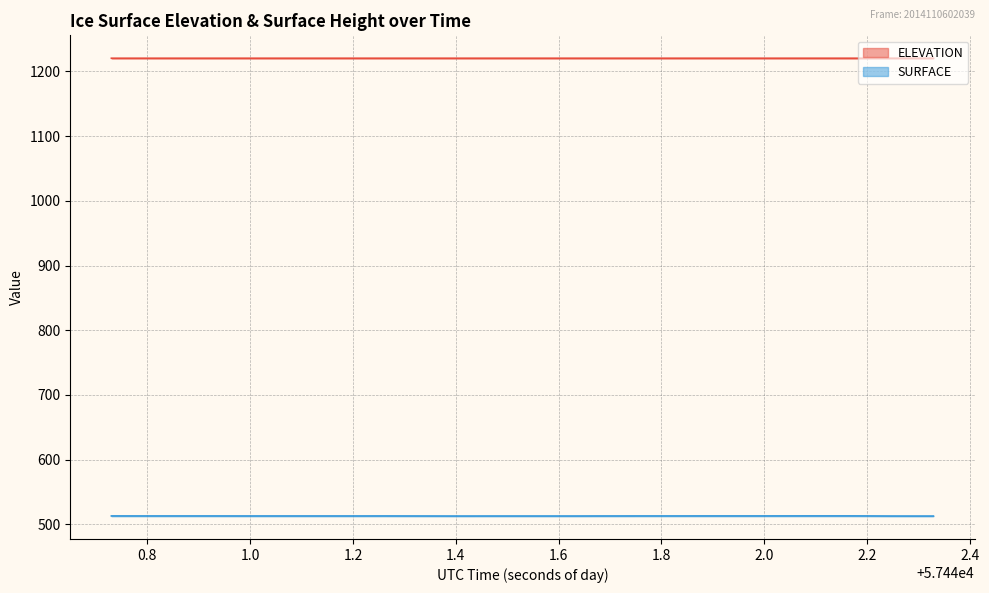

How many data points does each series have?

40